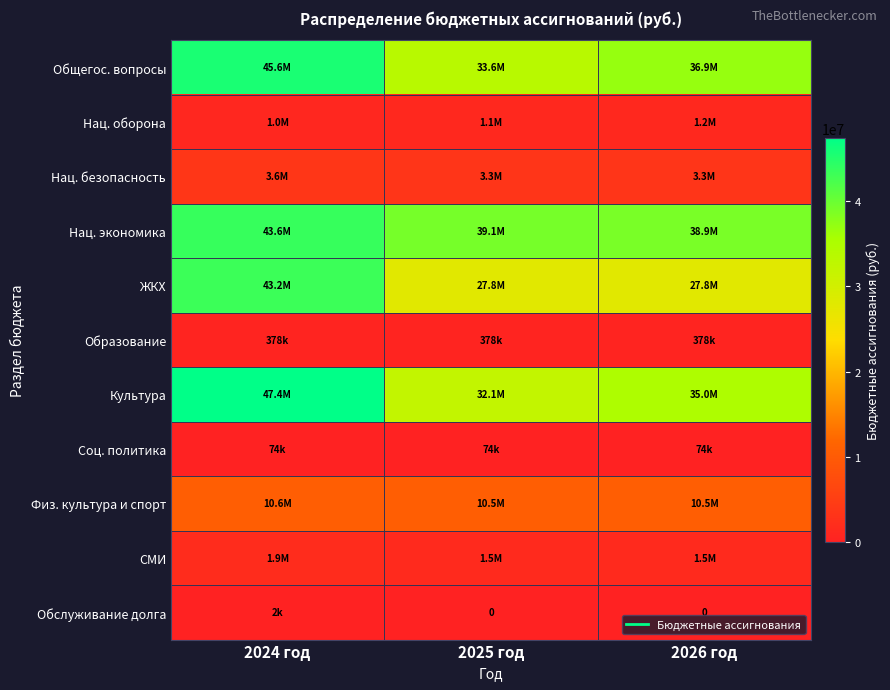

What is the minimum value for Нац. оборона?

1037250.0